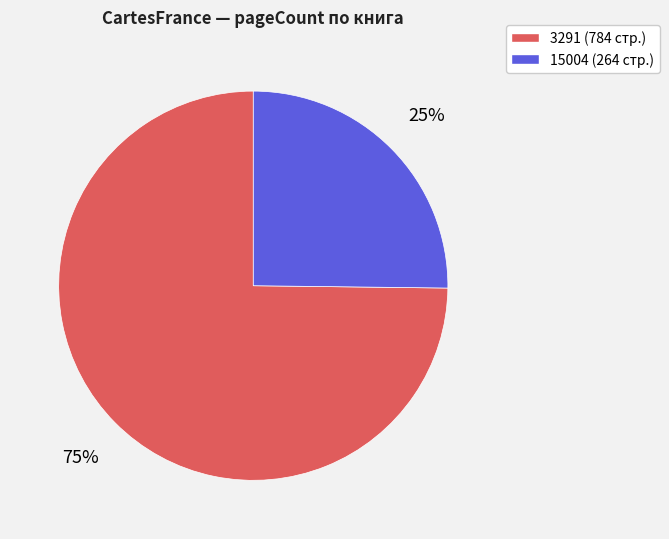

Which category has the smallest portion of the pie?

15004